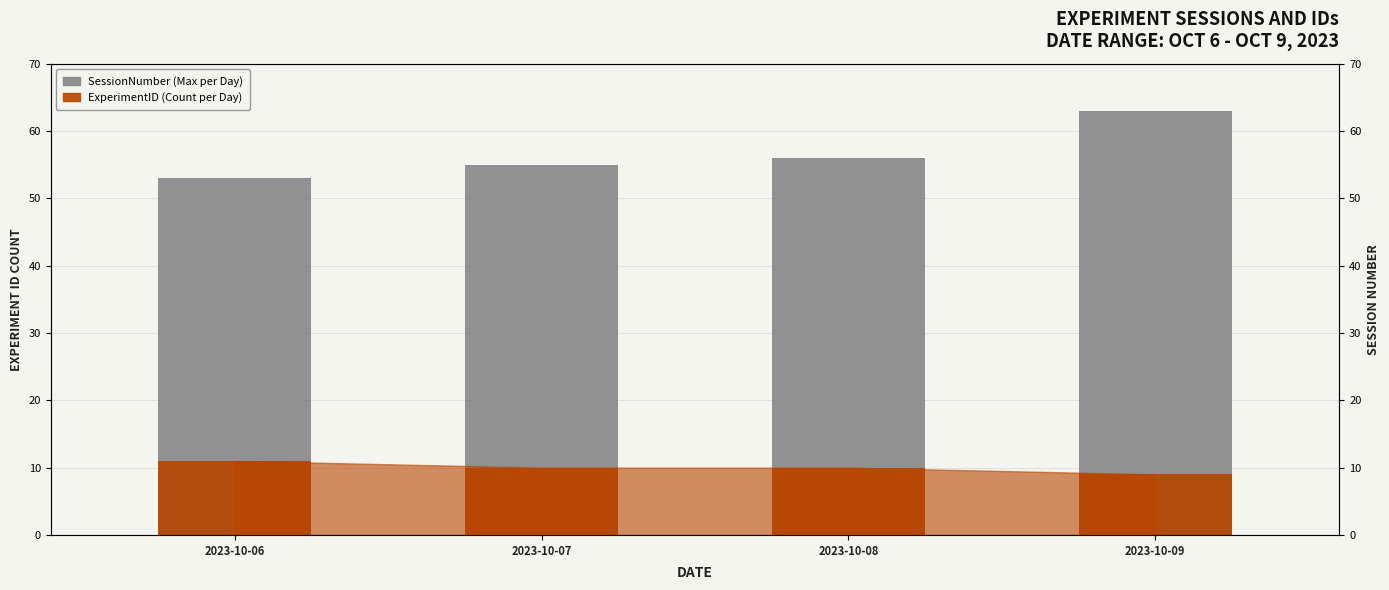

The SessionNumber series shows 83 at 2023-10-06. True or false?

False